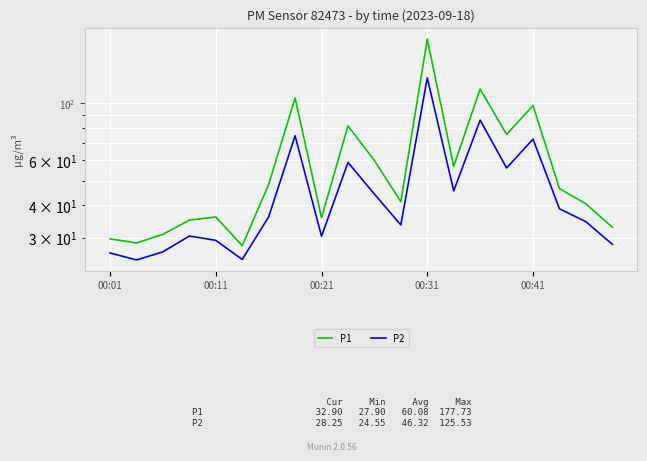

The P1 series shows 53.5 at 00:21. True or false?

False